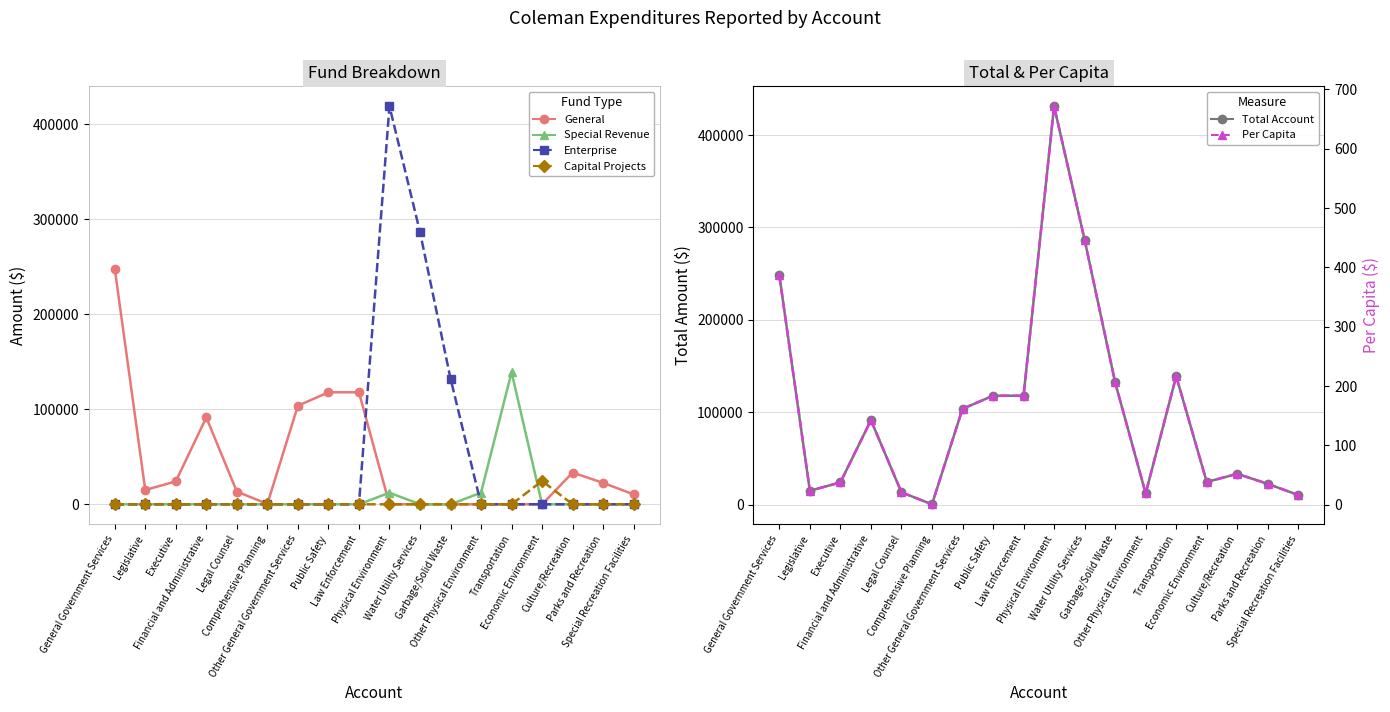

How many lines are shown in the chart?

6